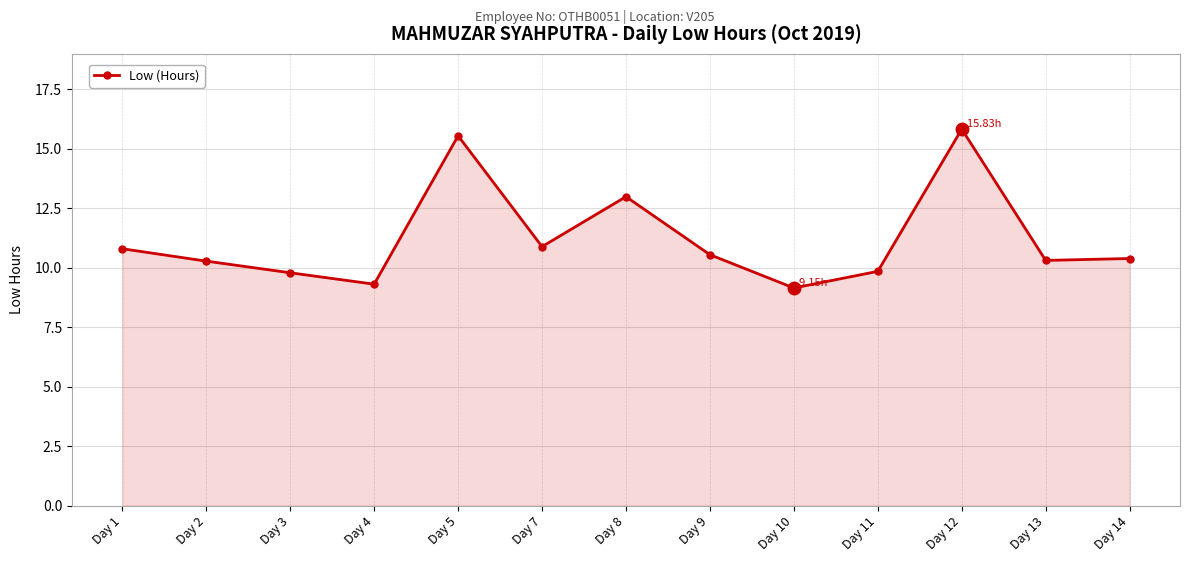

Approximately how many times larger is the value at Day 1 compared to Day 14?

1.0